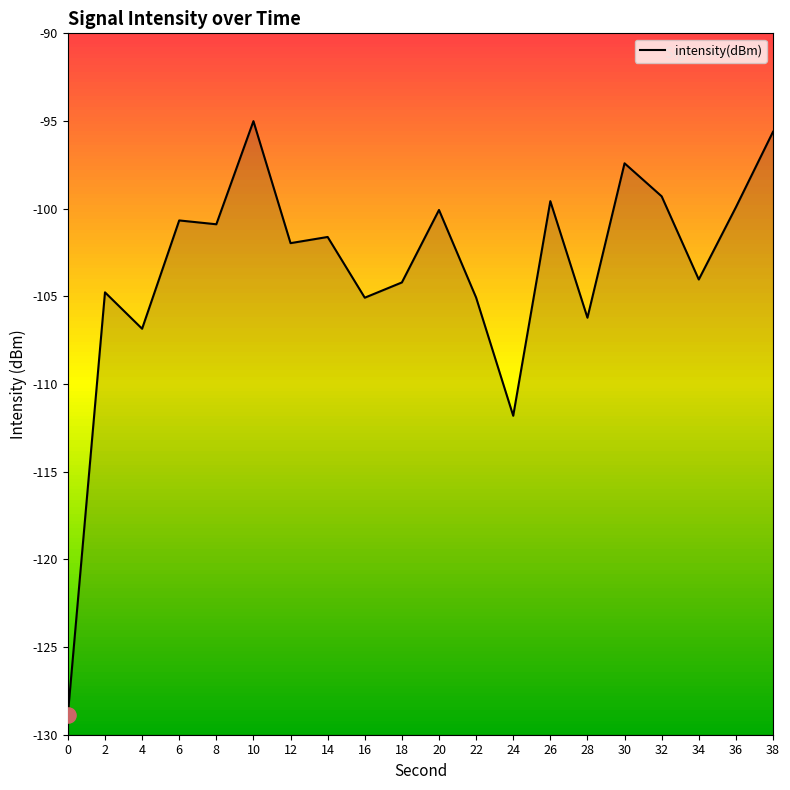

Which has a higher value, 6 or 28?

6